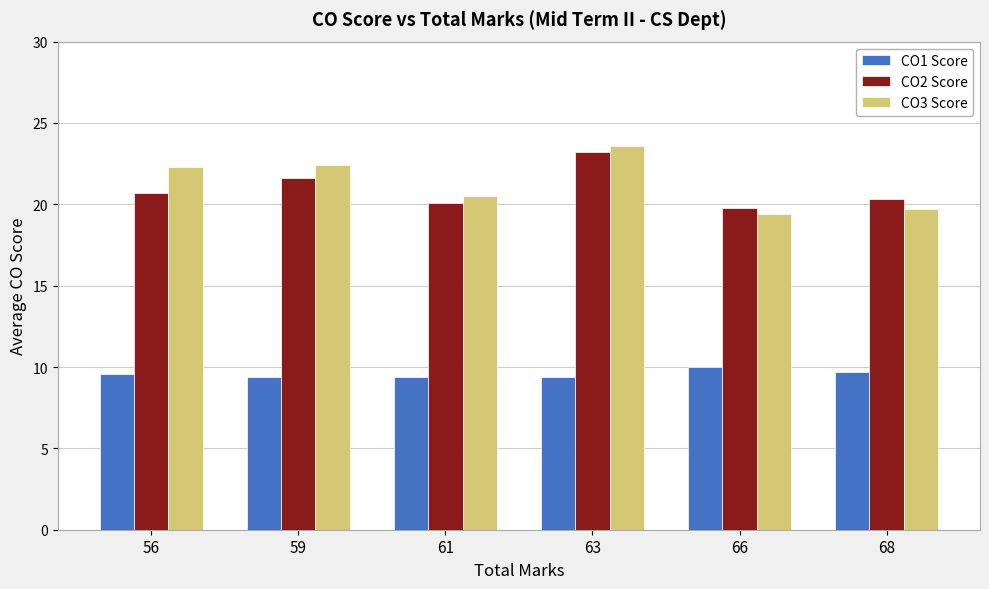

At which label does CO3 Score first exceed 22?

56